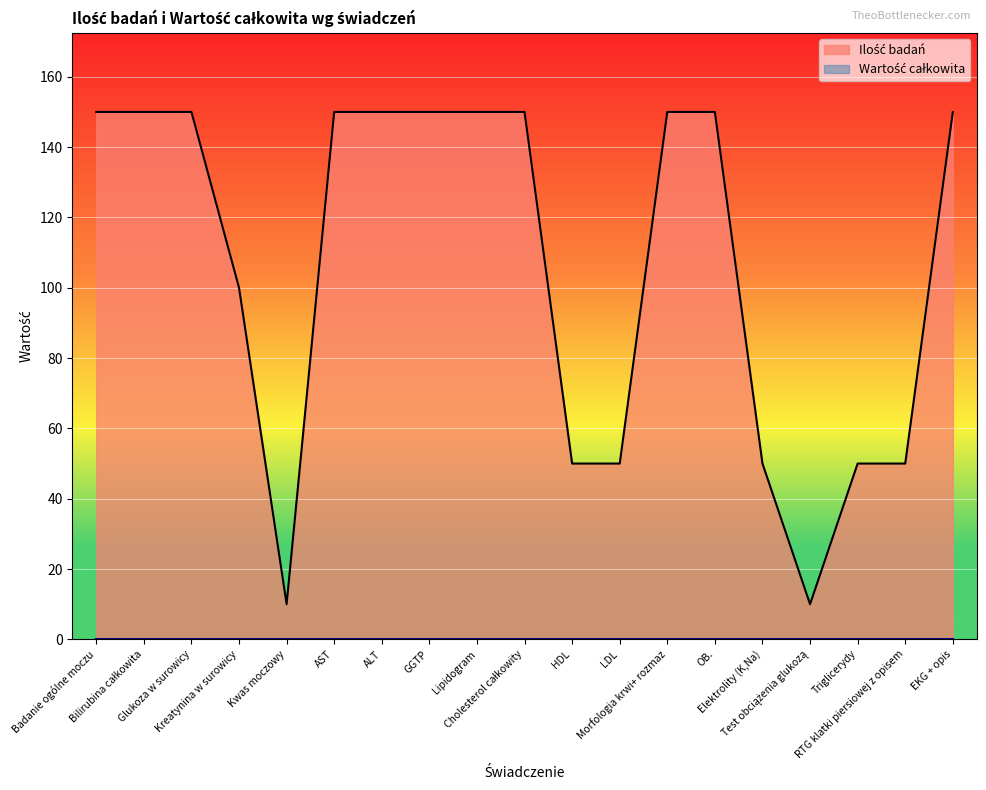

The chart shows a value of 18 at Triglicerydy. True or false?

False